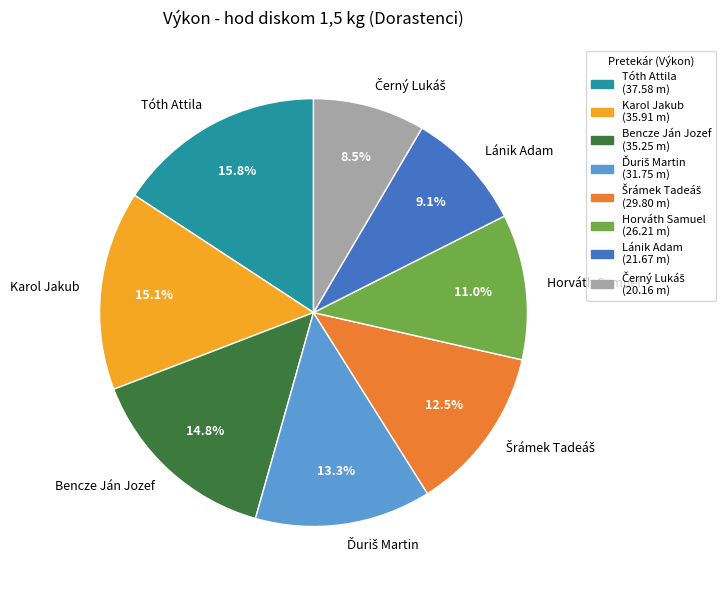

Which category has the biggest portion of the pie?

Tóth Attila